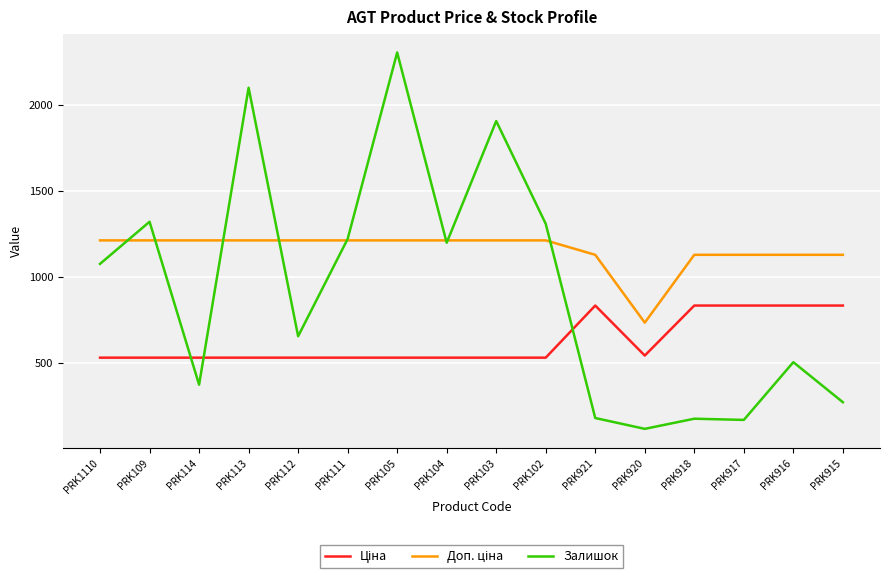

What is the smallest value displayed?

114.0